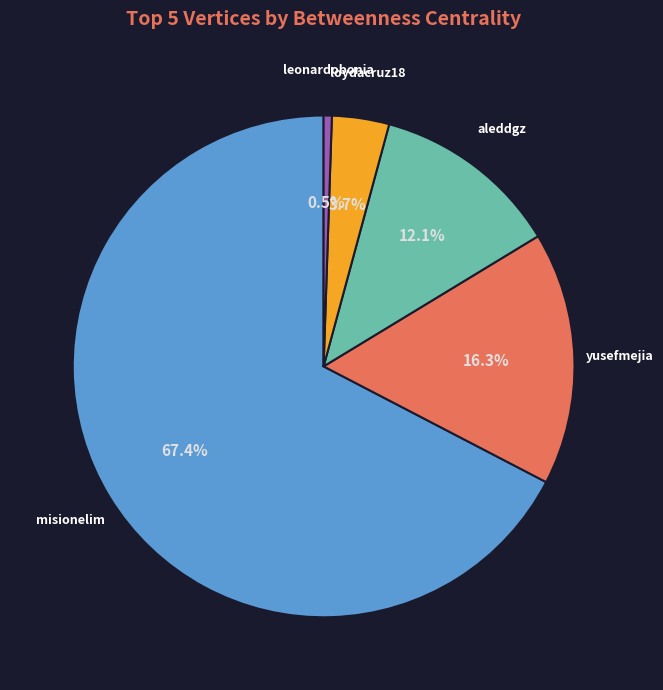

Is there a majority slice in this chart?

Yes